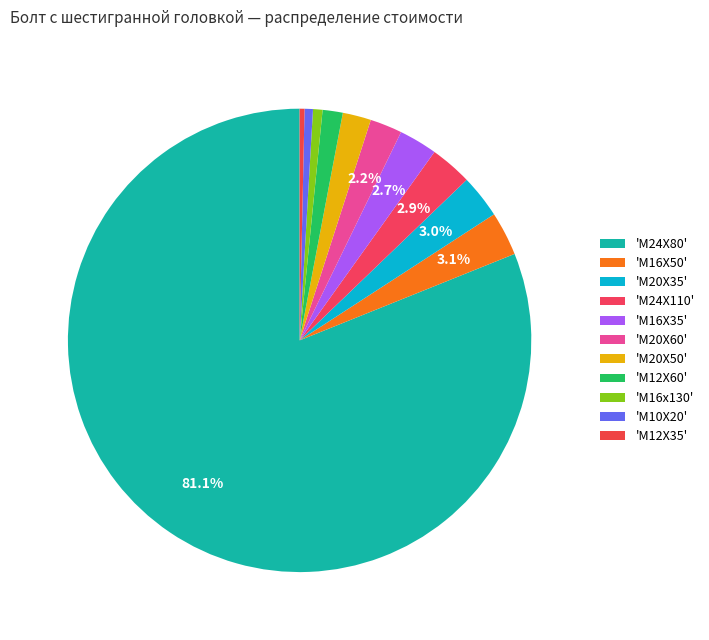

How many segments does this pie chart have?

11